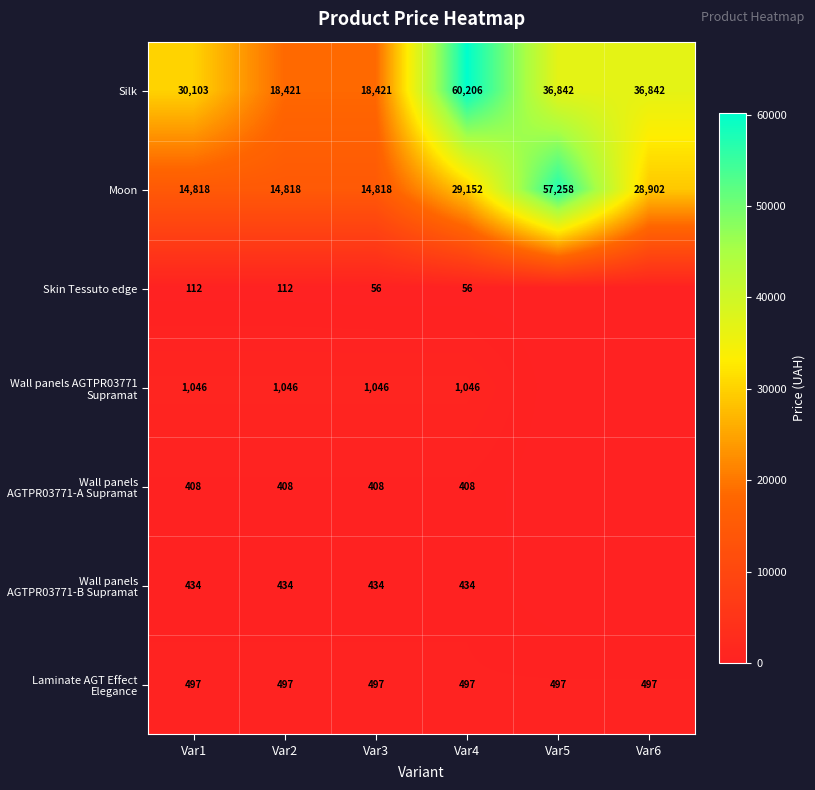

Which label corresponds to the largest value in the chart?

Var4